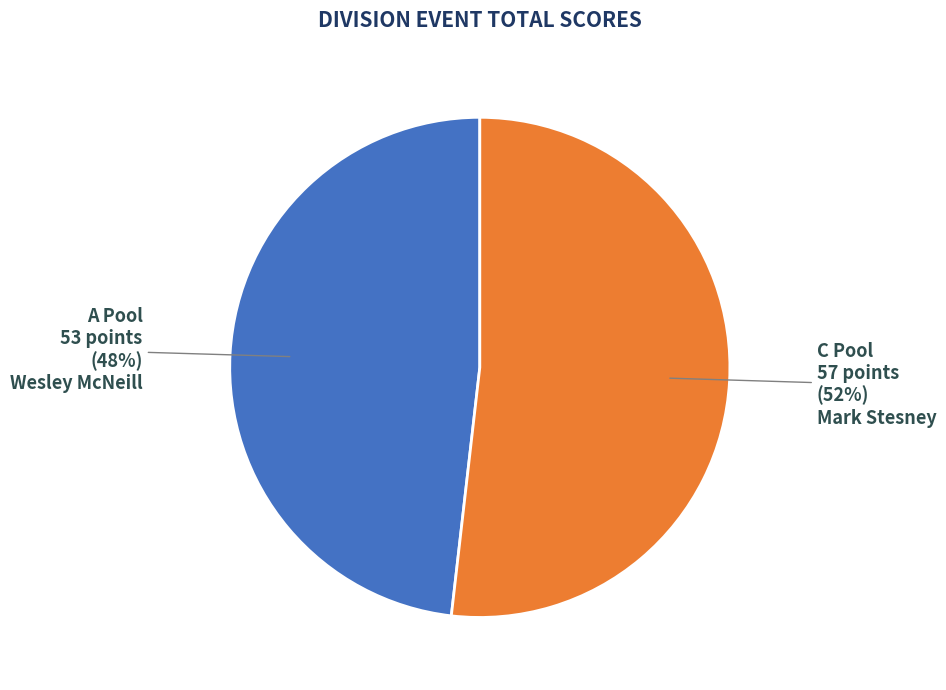

What is the majority slice?

C Pool